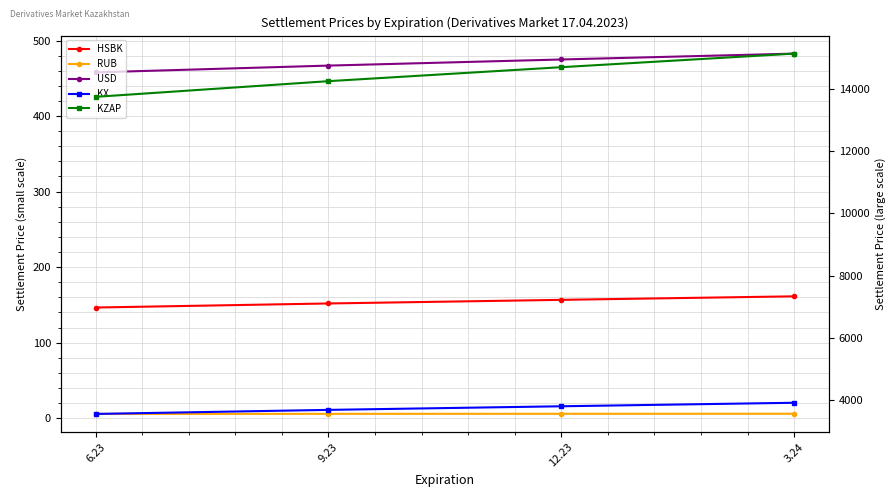

What is the minimum value for RUB?

5.6